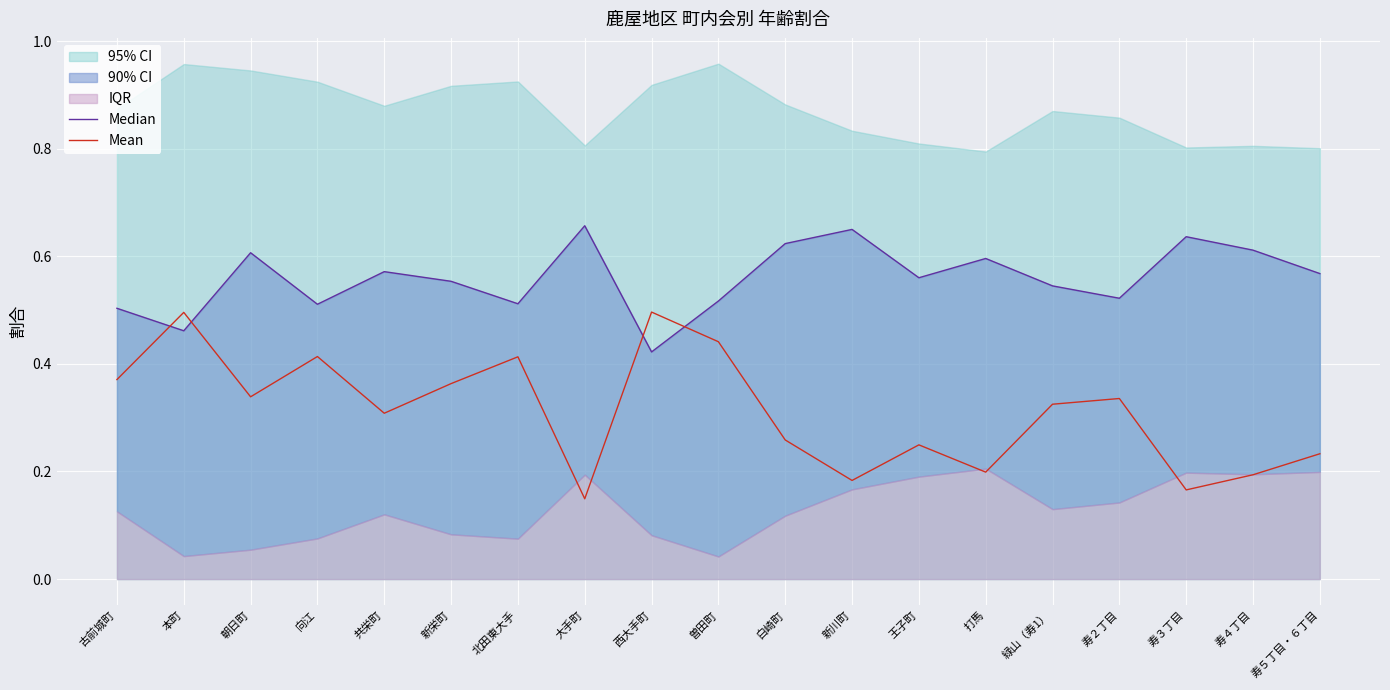

What is the greatest value displayed?

0.7